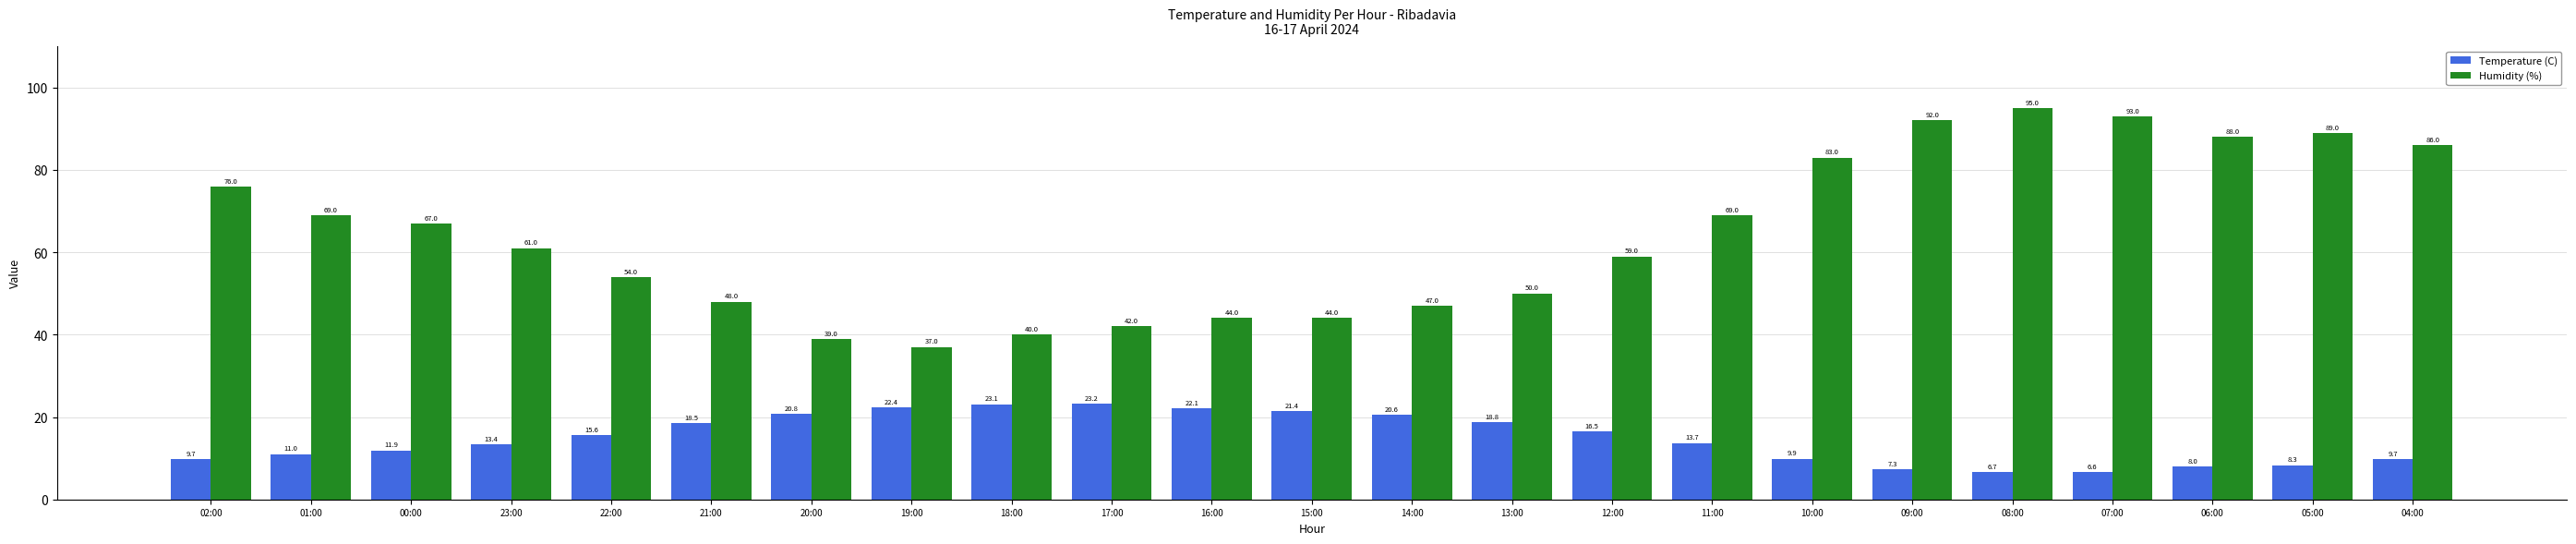

What is the average value of the Humidity (%) series?

64.0